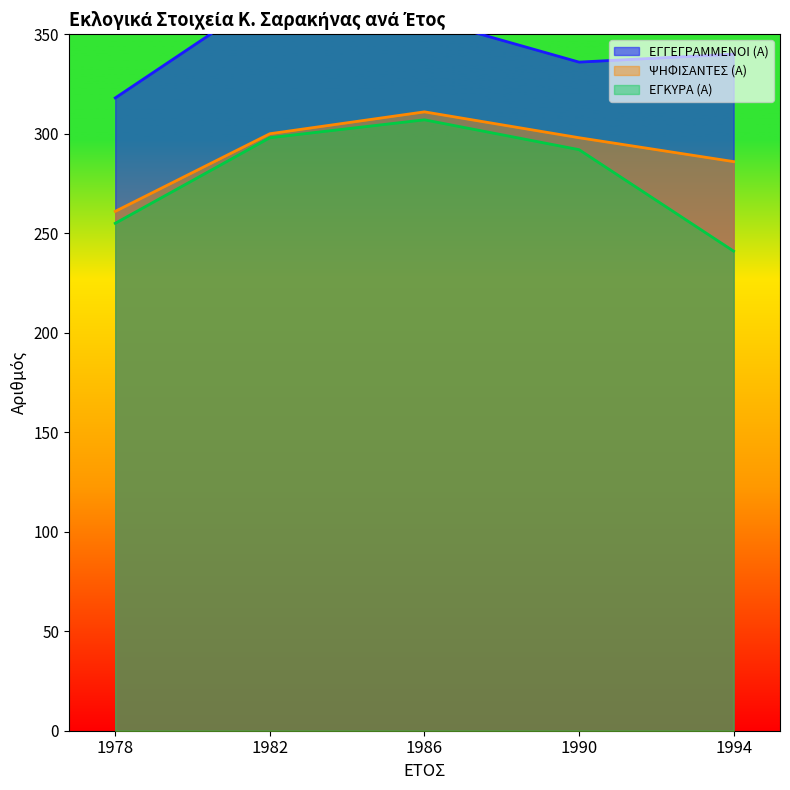

At which label does ΕΓΓΕΓΡΑΜΜΕΝΟΙ (Α) reach its minimum?

1978